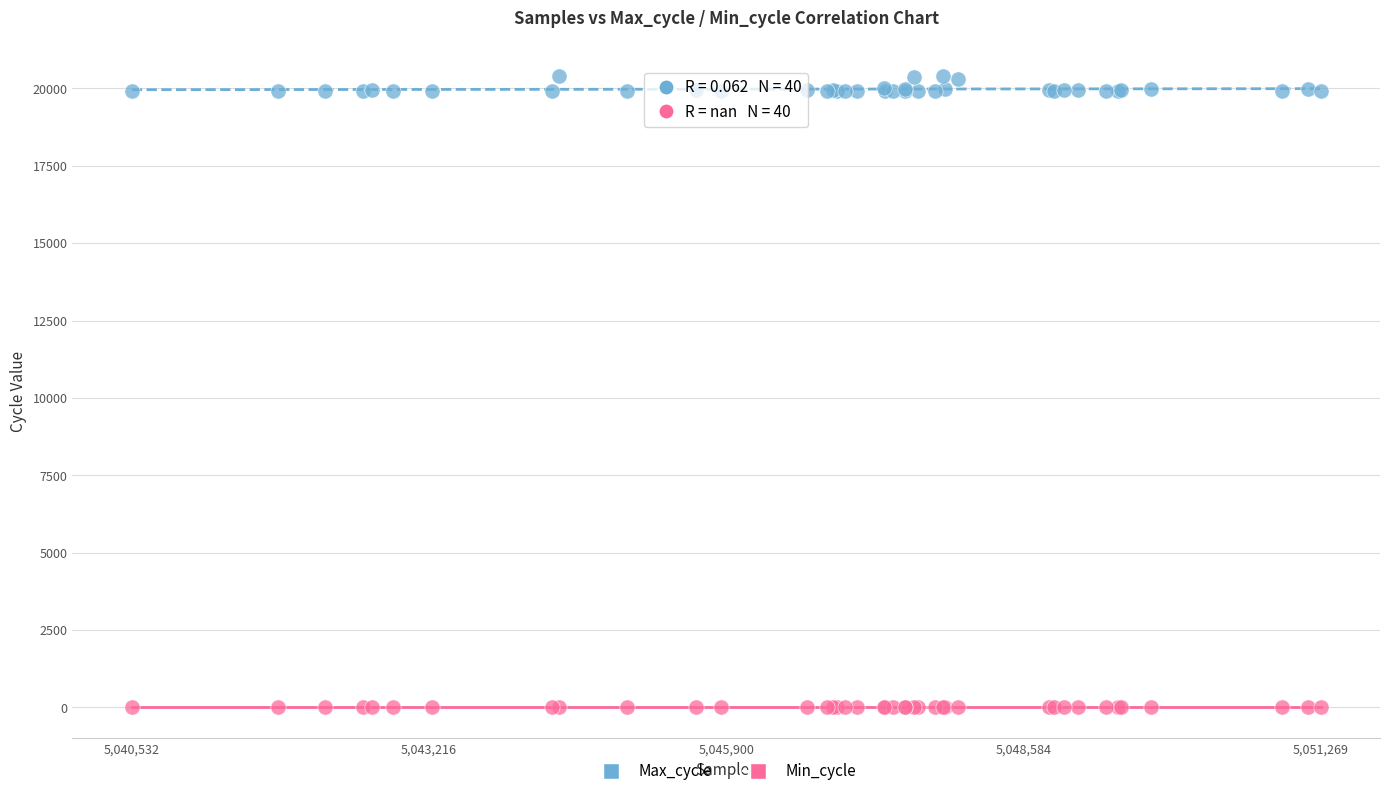

Which series reaches the maximum Y coordinate?

Max_cycle